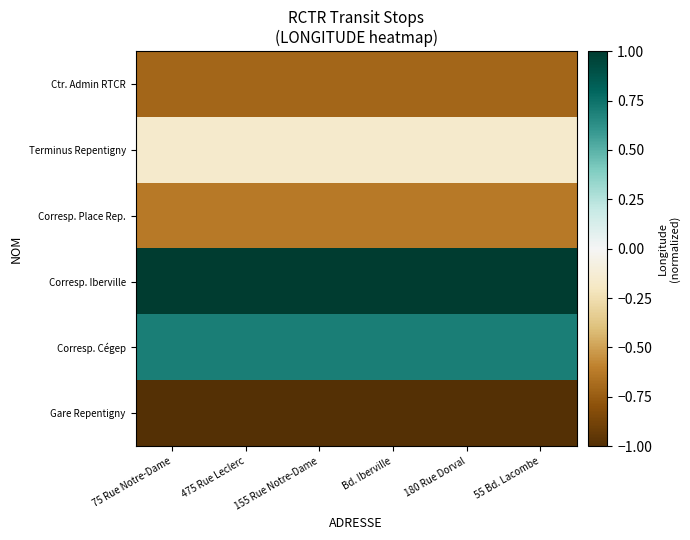

At which category does the chart reach its minimum across all series?

75 Rue Notre-Dame